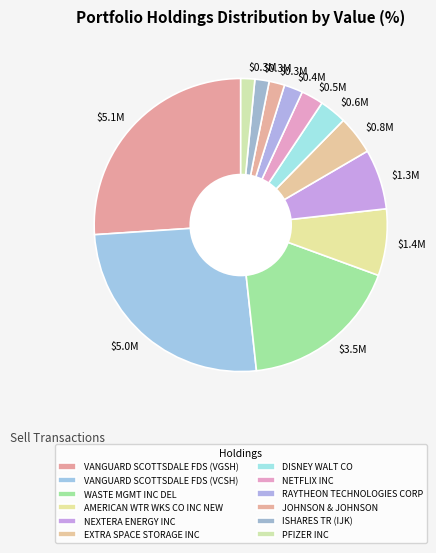

Rank the categories by value from highest to lowest.

VANGUARD SCOTTSDALE FDS (VGSH), VANGUARD SCOTTSDALE FDS (VCSH), WASTE MGMT INC DEL, AMERICAN WTR WKS CO INC NEW, NEXTERA ENERGY INC, EXTRA SPACE STORAGE INC, DISNEY WALT CO, NETFLIX INC, RAYTHEON TECHNOLOGIES CORP, JOHNSON & JOHNSON, ISHARES TR (IJK), PFIZER INC